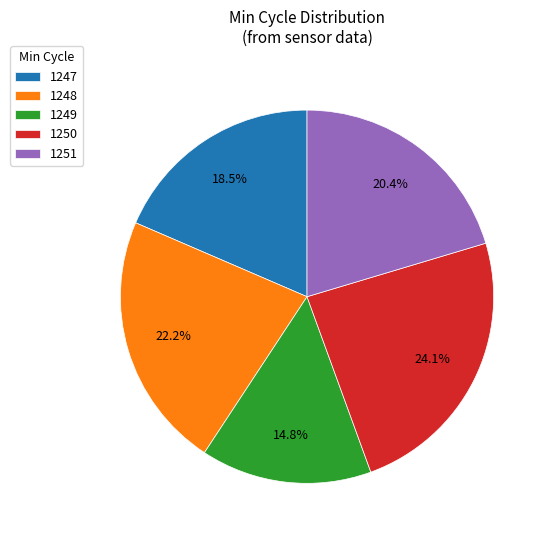

How much of the chart is everything except 1249?

85.2%